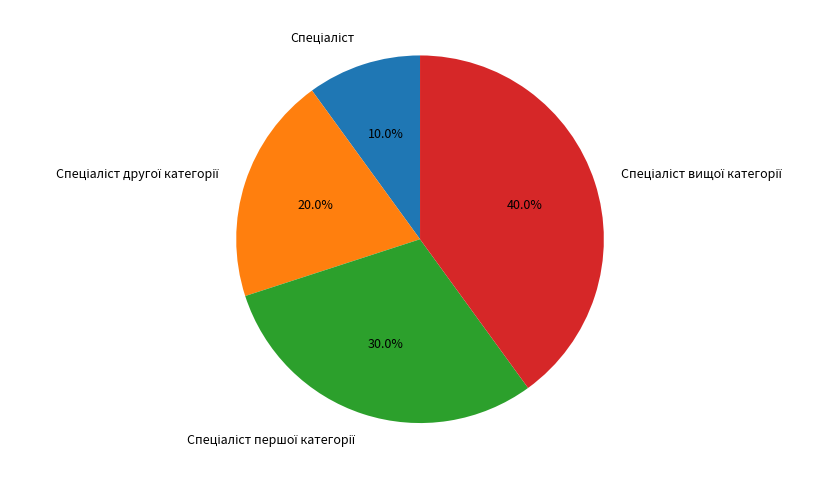

Is there any slice that represents more than half of the pie?

No